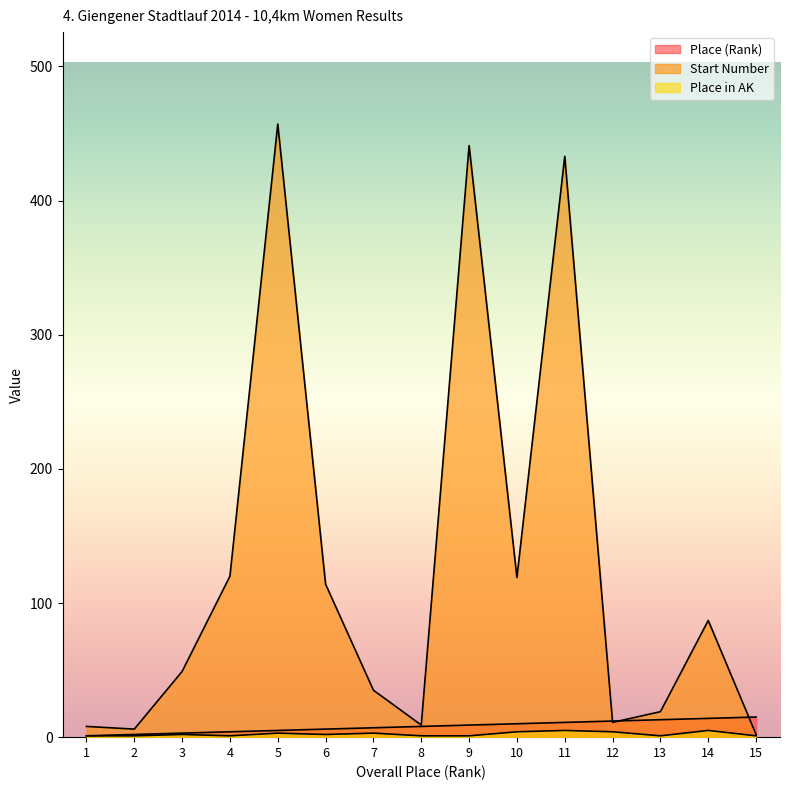

List the series in order of their peak value, highest first.

Start Number, Place (Rank), Place in AK